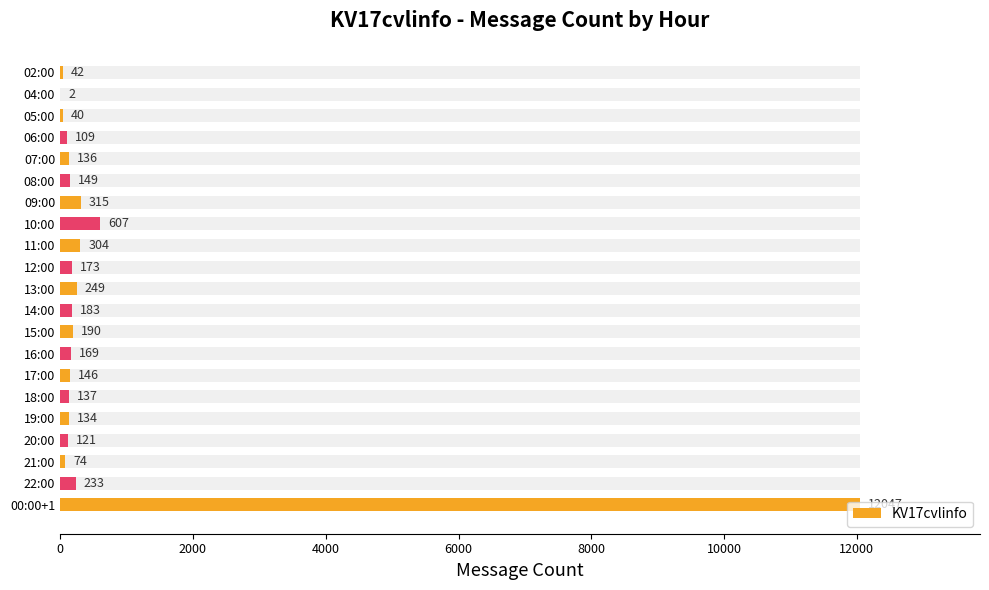

What is the difference between the second highest and minimum values?

605